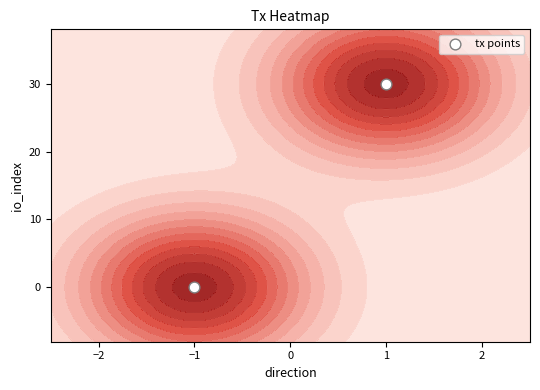

What is the sum of all values?

30